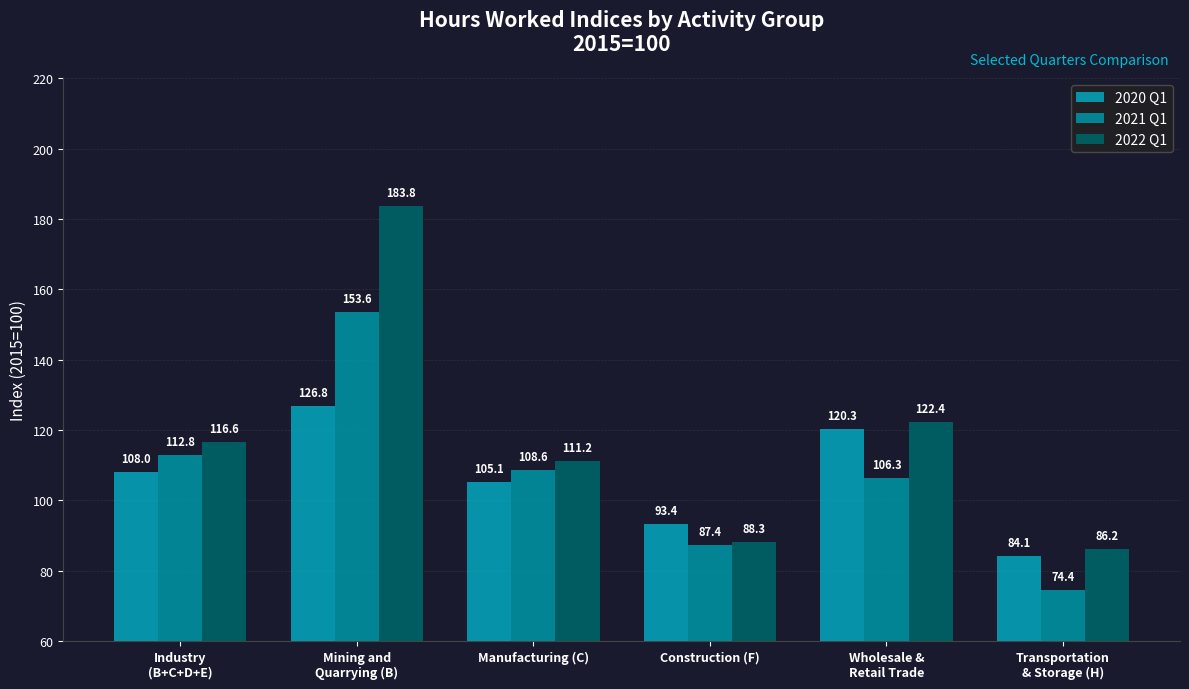

What is the difference between the 2022 Q1 values at Transportation
& Storage (H) and Wholesale &
Retail Trade?

36.2